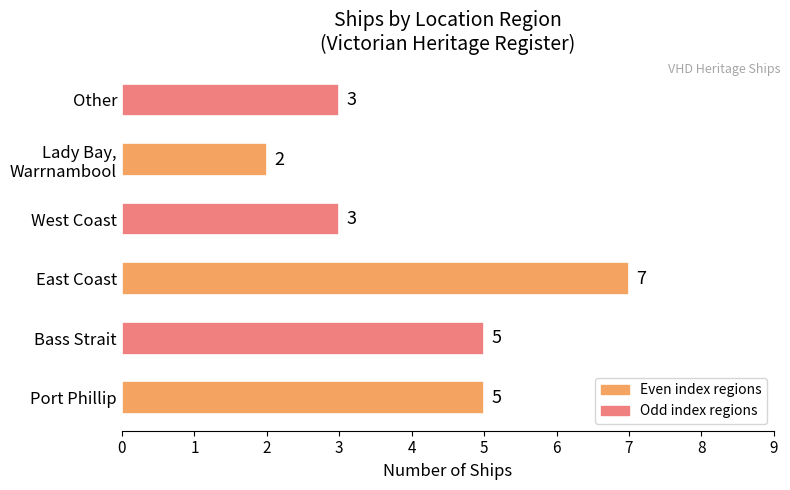

Are the bars grouped side by side (vs. stacked)?

No